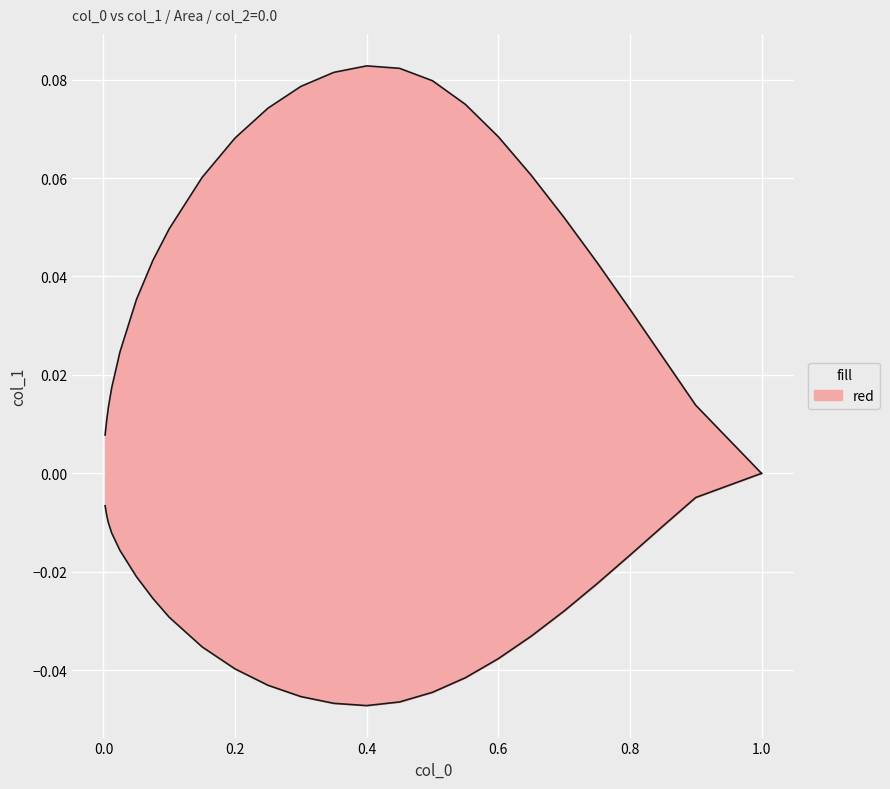

How many lines are shown in the chart?

2